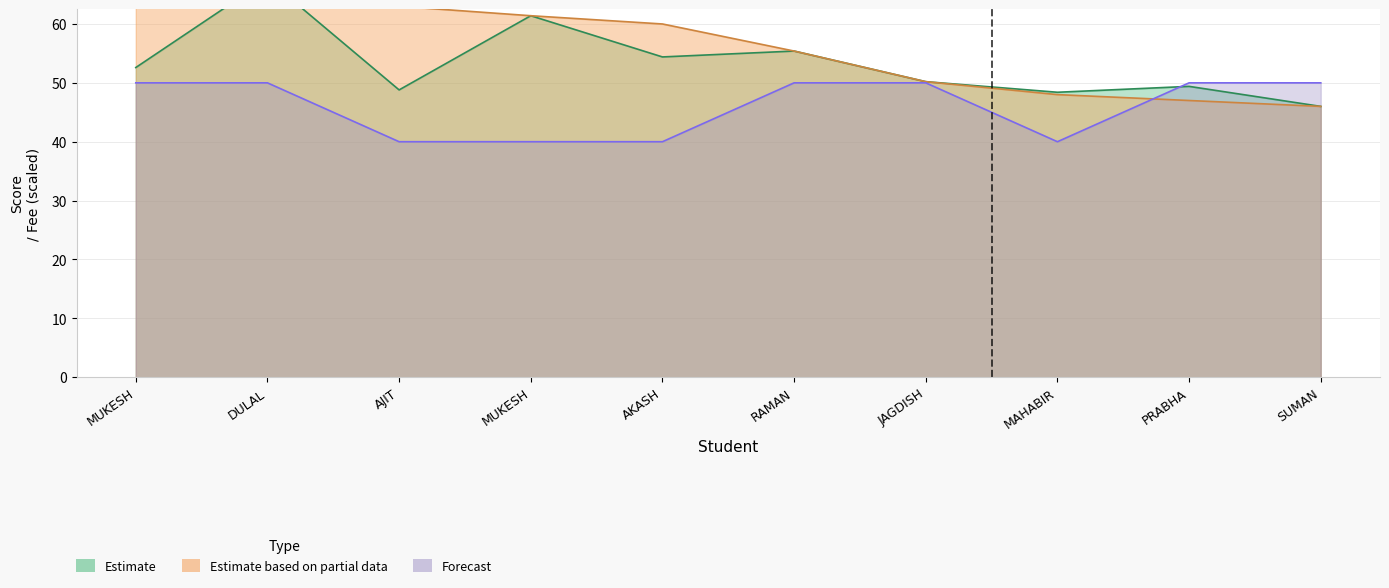

The value of Estimate at DULAL is 67.6. True or false?

True